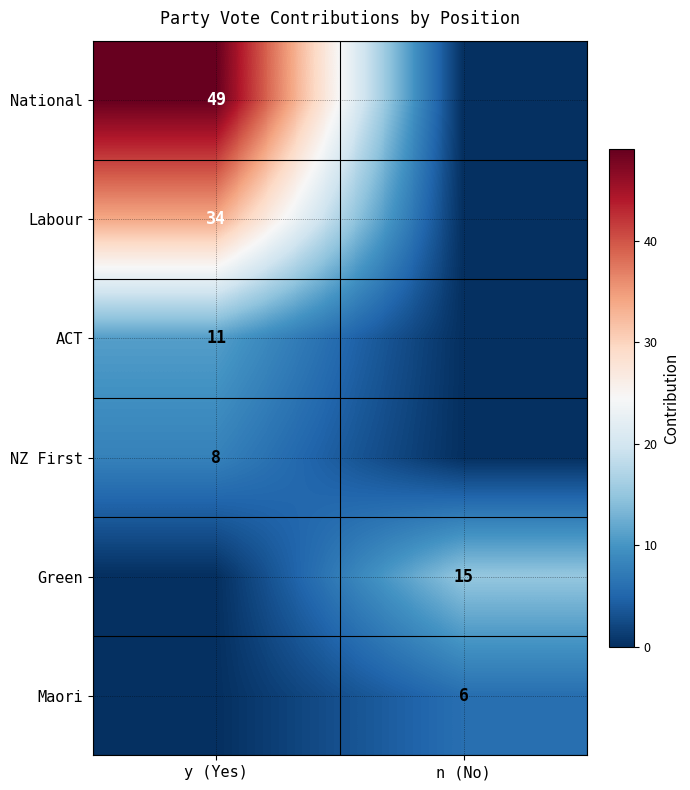

The ACT series shows 5 at y (Yes). True or false?

False